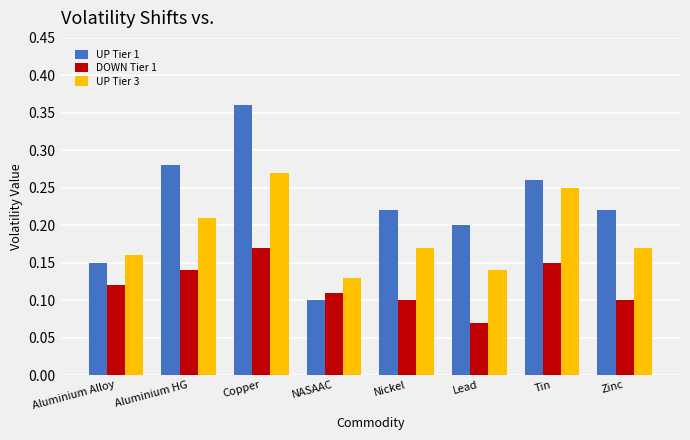

Which series has the largest total across all categories?

UP Tier 1